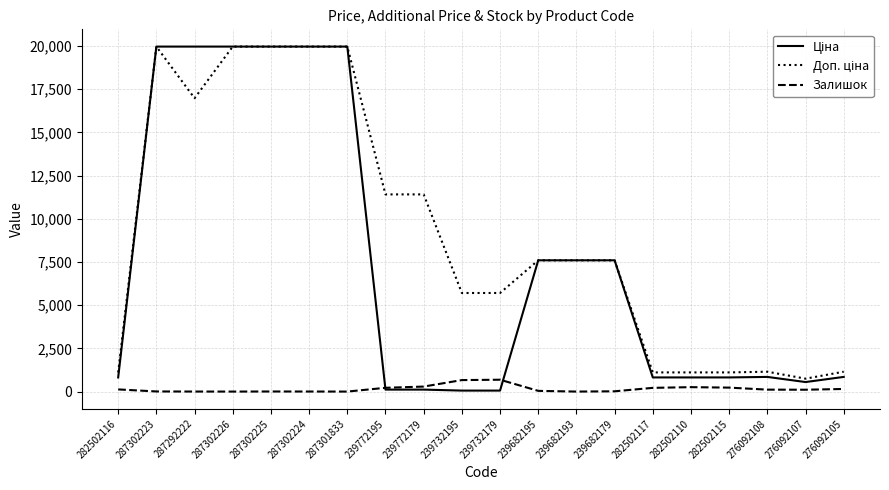

What is the difference between the highest and lowest values at 239682193?

7596.5